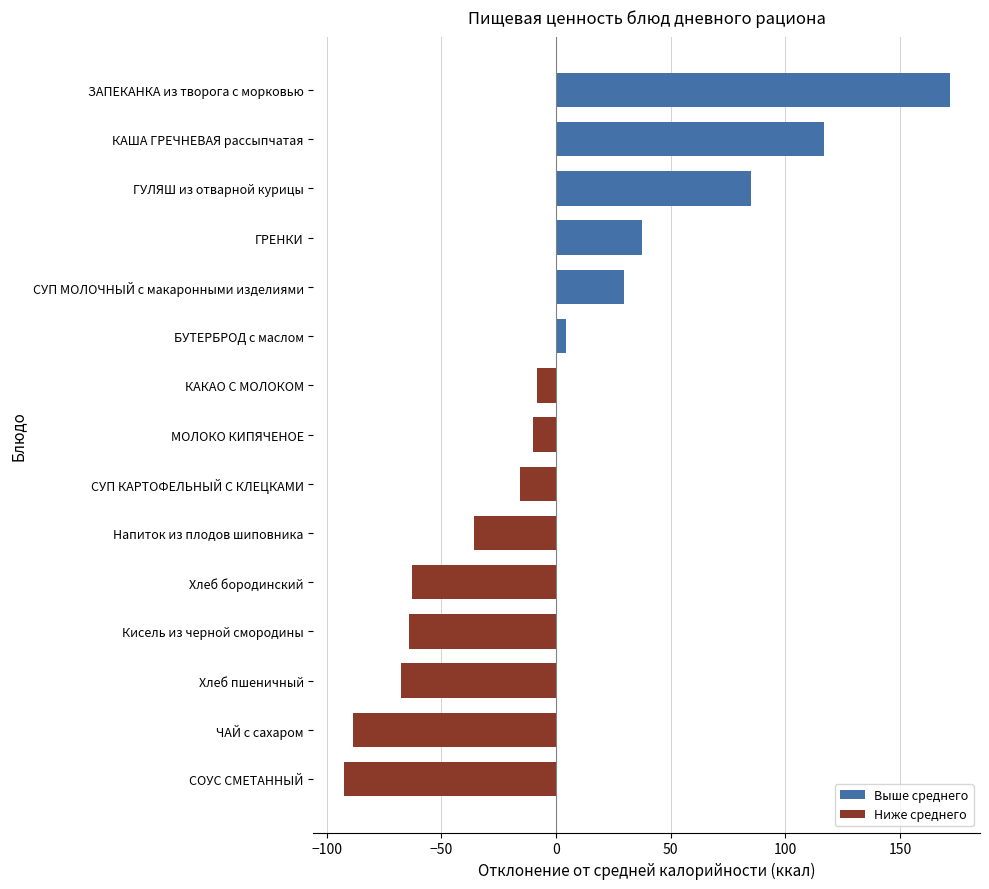

How many data points in Выше среднего are above 85?

3